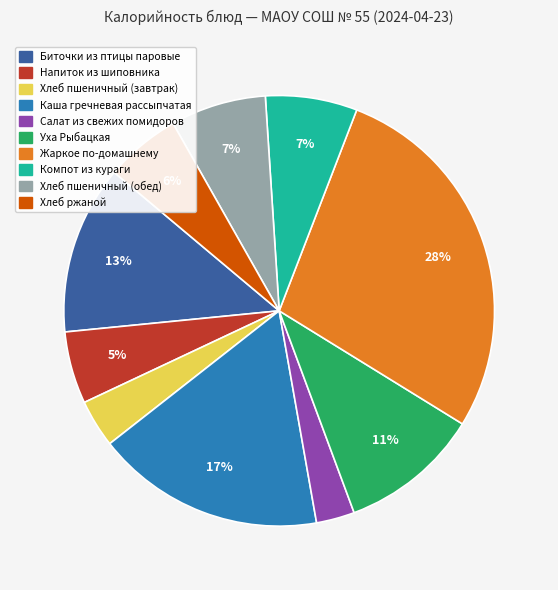

To the nearest percent, what is the difference between the largest and smallest slice percentages?

25%